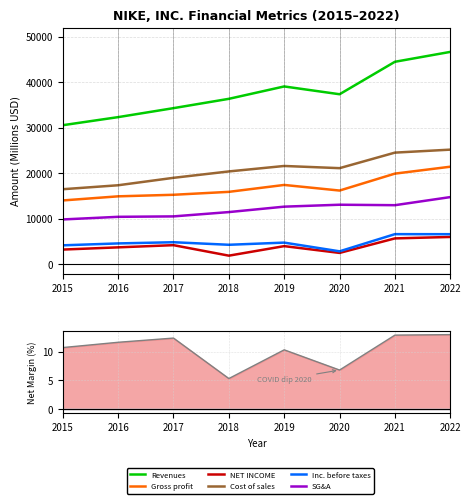

True or false: Total selling and administrative expense has more than 2 interior local peaks.

False